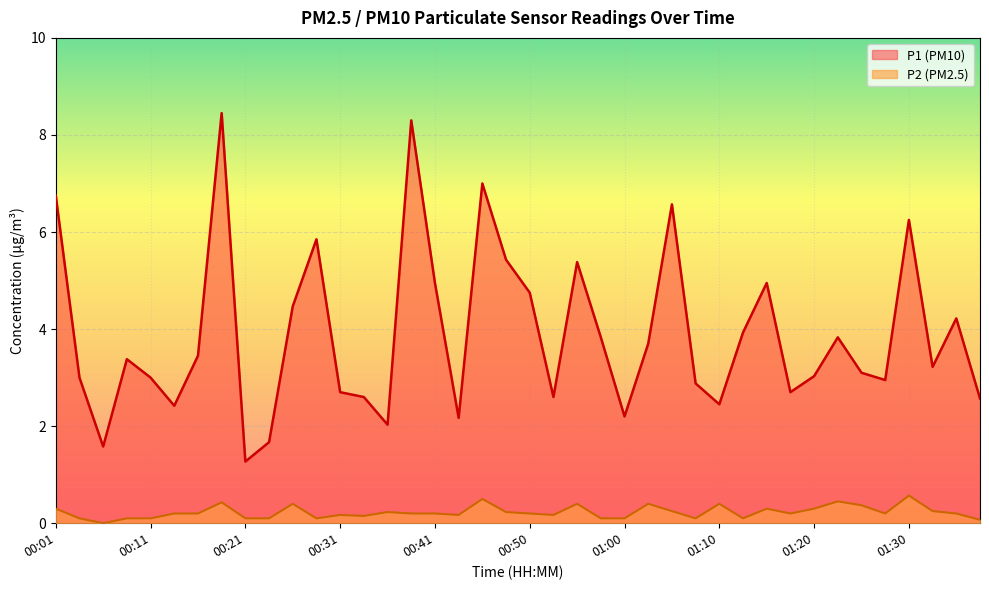

True or false: P1 and P2 cross at least once.

False